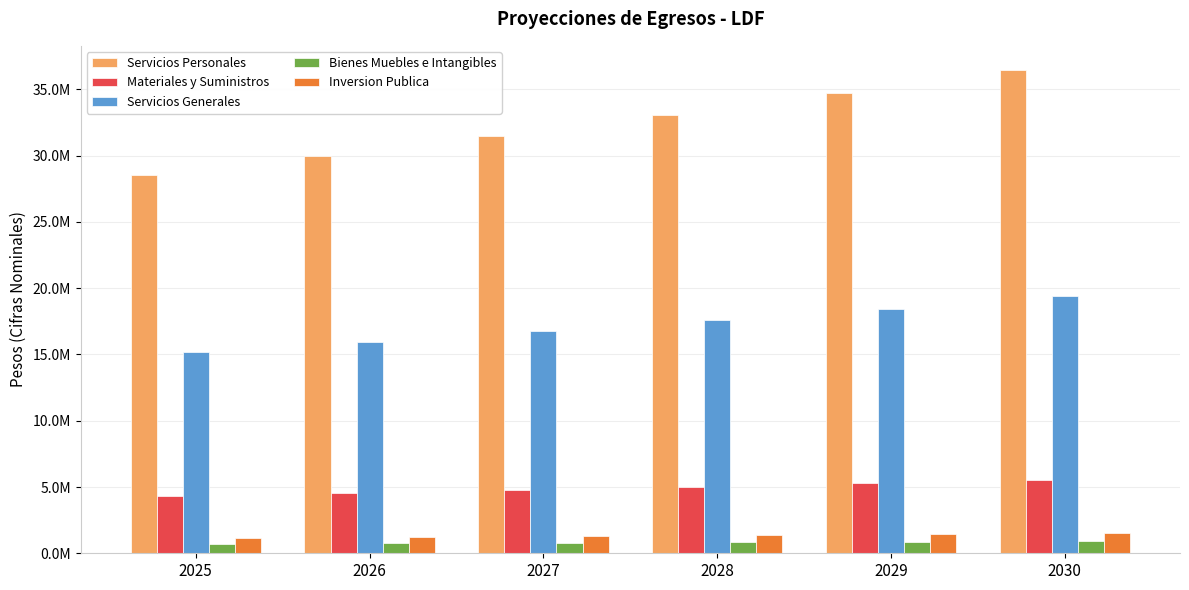

What are all the series names shown in the legend?

Servicios Personales, Materiales y Suministros, Servicios Generales, Bienes Muebles e Intangibles, Inversion Publica